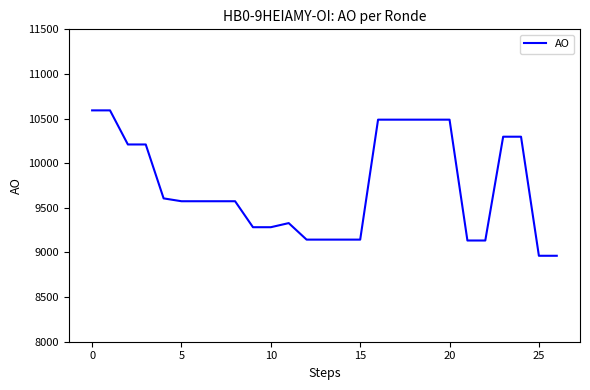

What is the maximum value shown in the chart?

10592